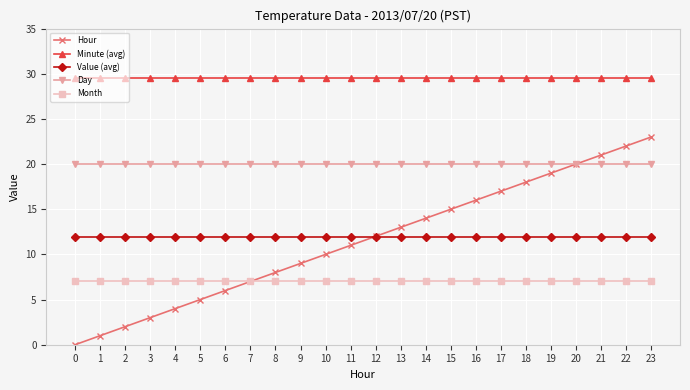

What is the total value across all series at 0?

68.4